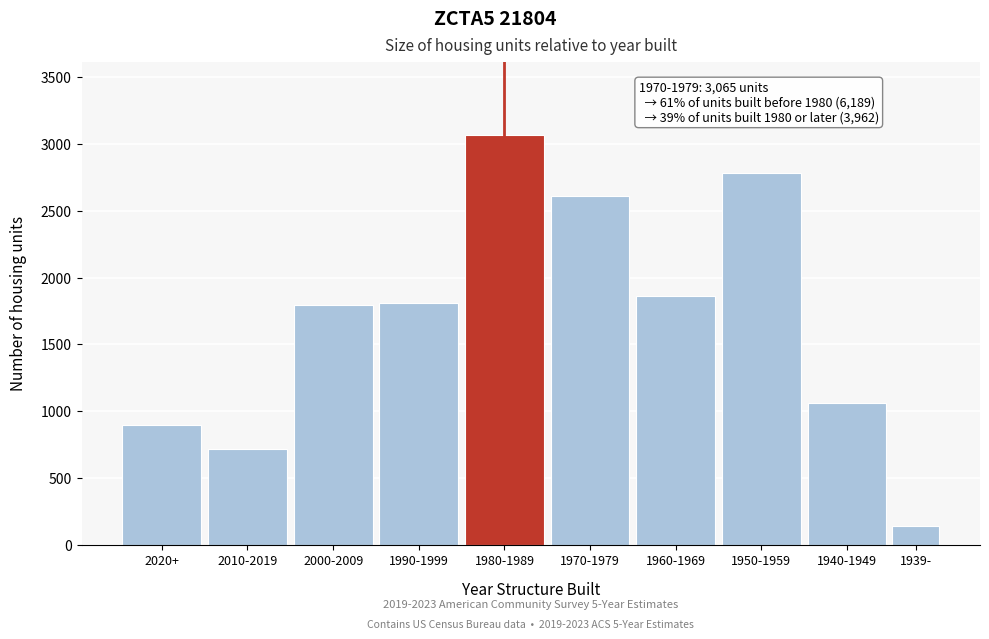

Reading left to right, extract all data points from this chart.

2020+=898	2010-2019=715	2000-2009=1793	1990-1999=1809	1980-1989=3065	1970-1979=2610	1960-1969=1862	1950-1959=2781	1940-1949=1065	1939-=138